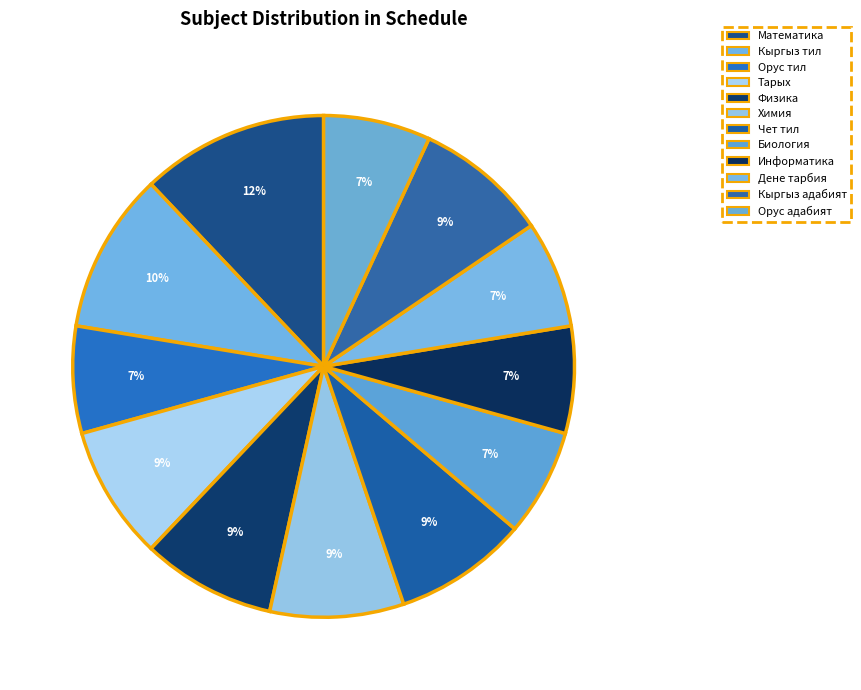

Is it true that Чет тил is 21% of the pie?

False